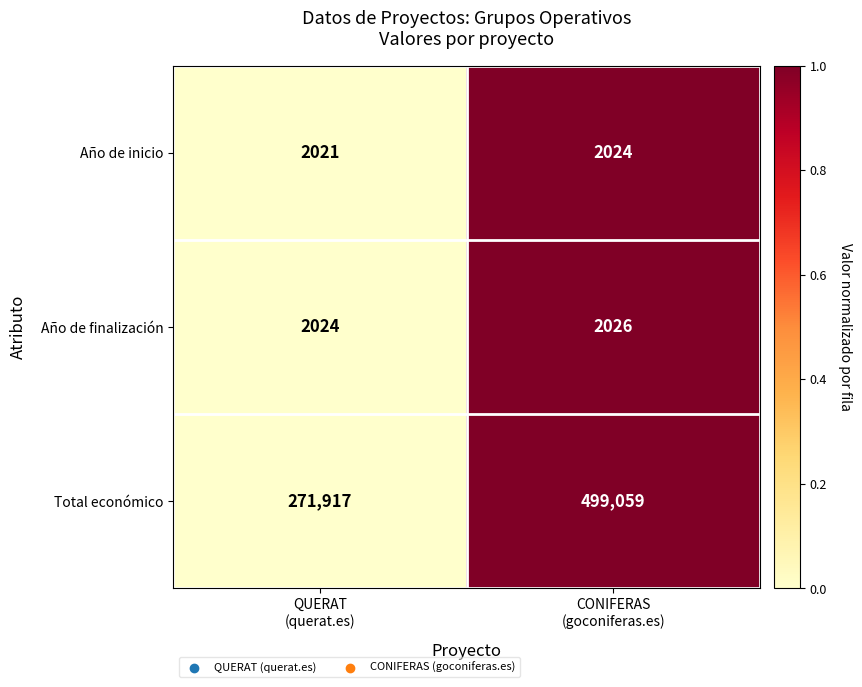

What is the smallest value displayed?

2021